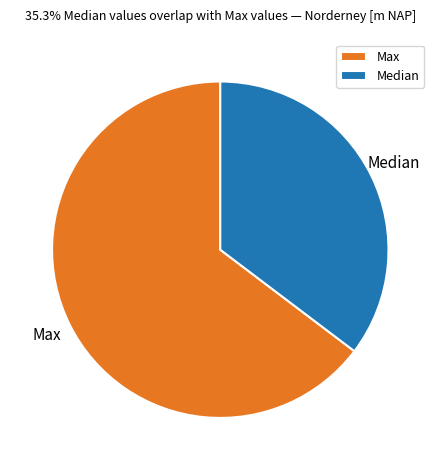

How many segments does this pie chart have?

2